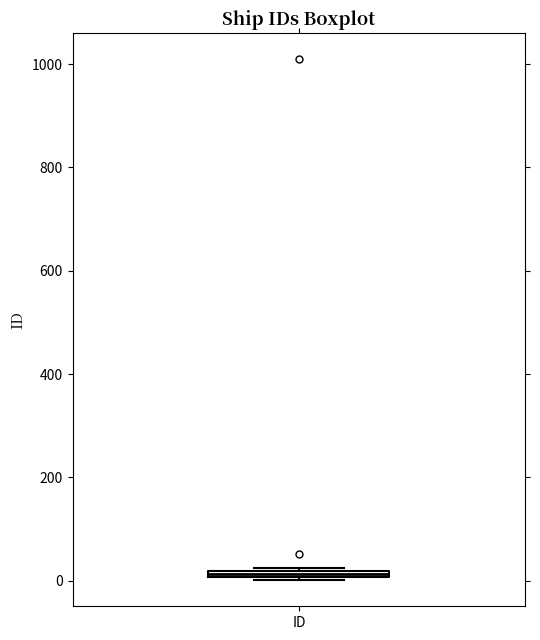

Where is the upper edge of the box for ID on the y-axis? The values are not printed on the chart, so give them approximately, as read against the axis.

20